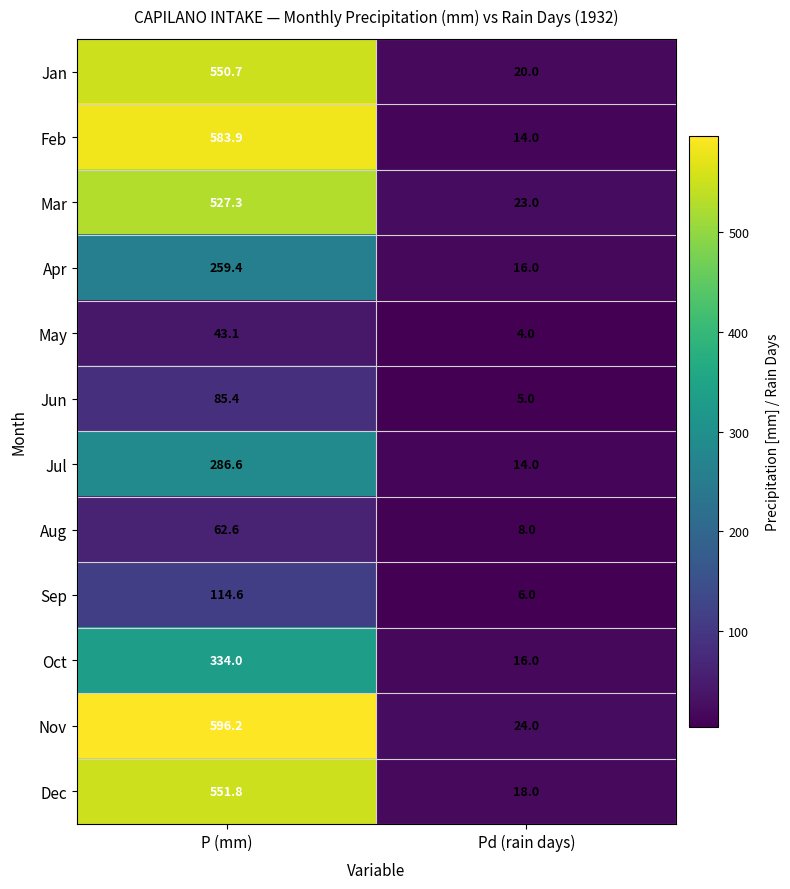

At which category does the chart reach its peak across all series?

P (mm)